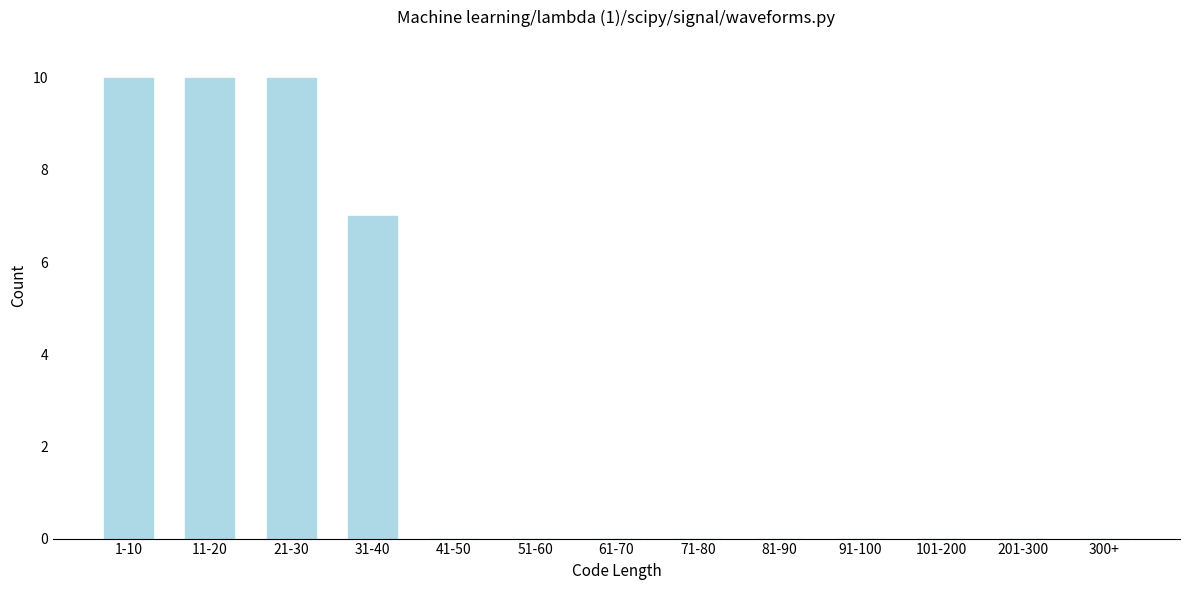

Reading left to right, what are all the values shown in this chart?

1-10=10	11-20=10	21-30=10	31-40=7	41-50=0	51-60=0	61-70=0	71-80=0	81-90=0	91-100=0	101-200=0	201-300=0	300+=0